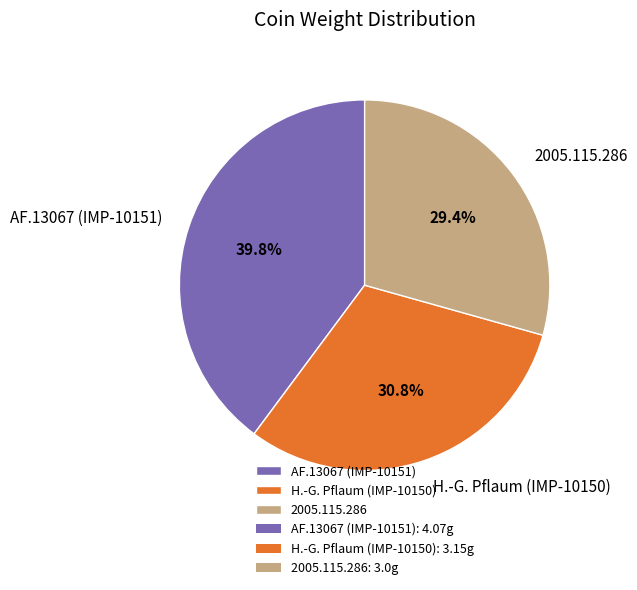

To the nearest percent, what is the average slice percentage?

33%